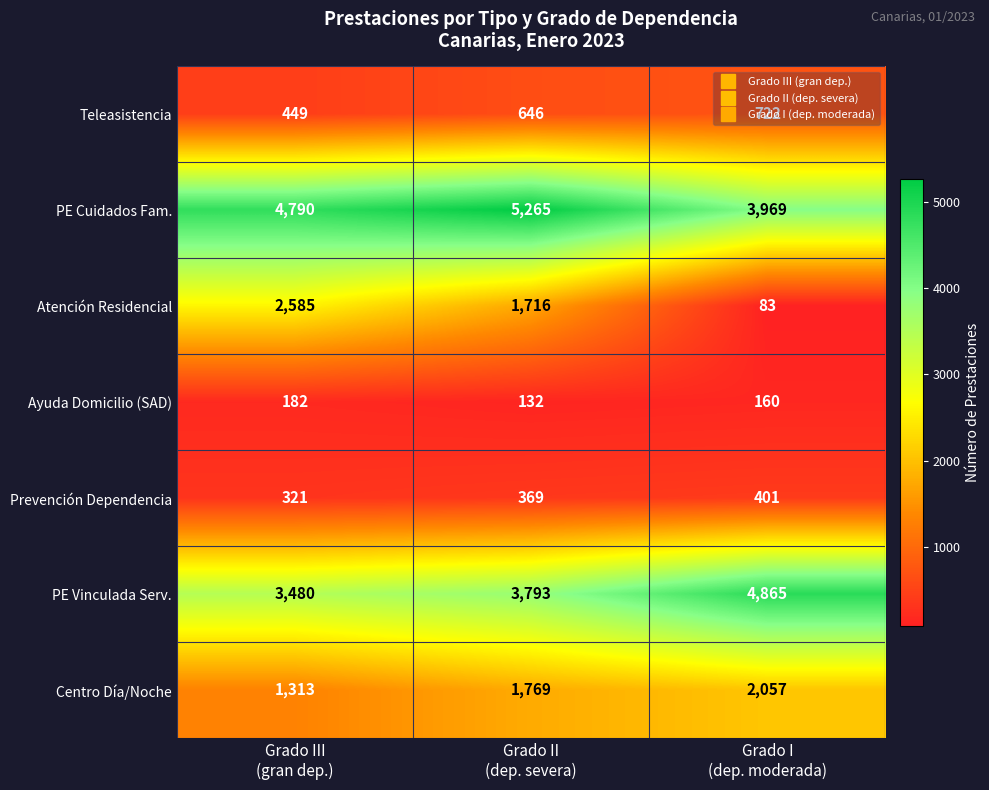

What is the total value across all series at Grado III
(gran dep.)?

13120